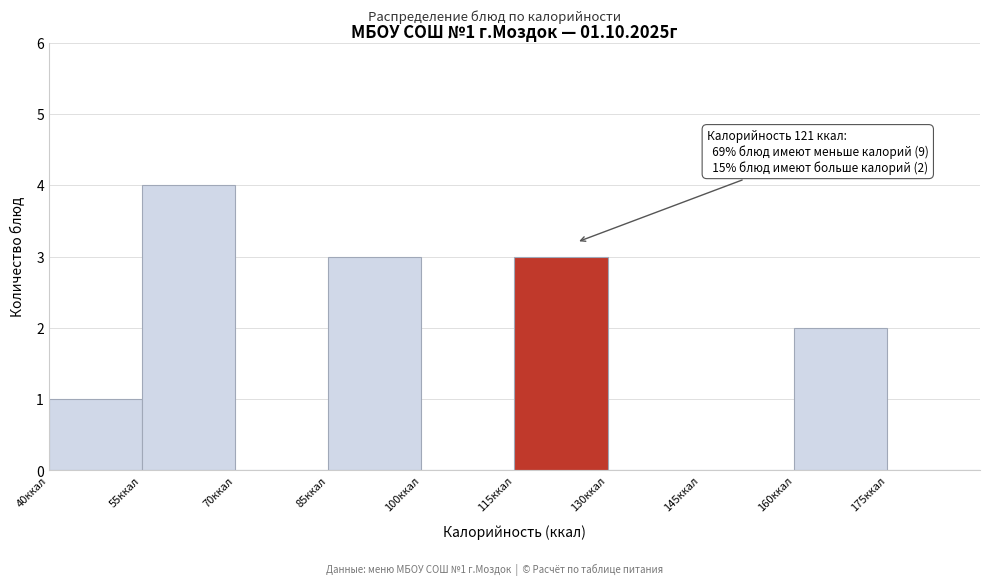

Which range on the x-axis has the tallest bar?

55 to 70